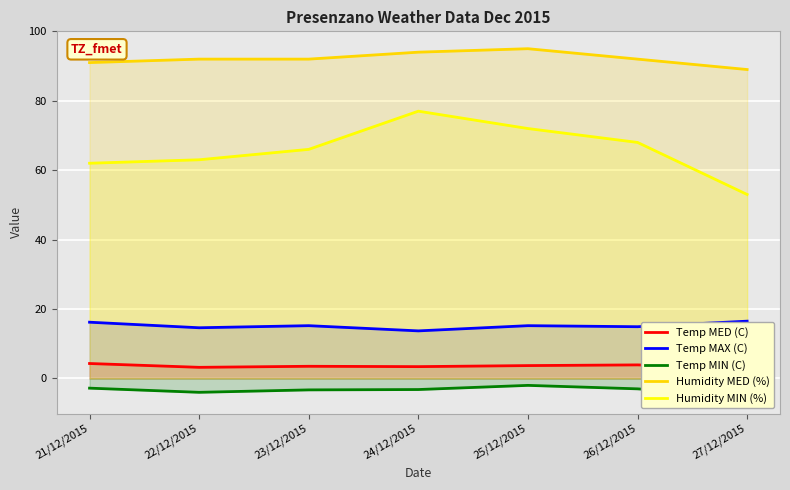

What is the value of the Humidity MIN (%) point at the 4th from the left?

77.0